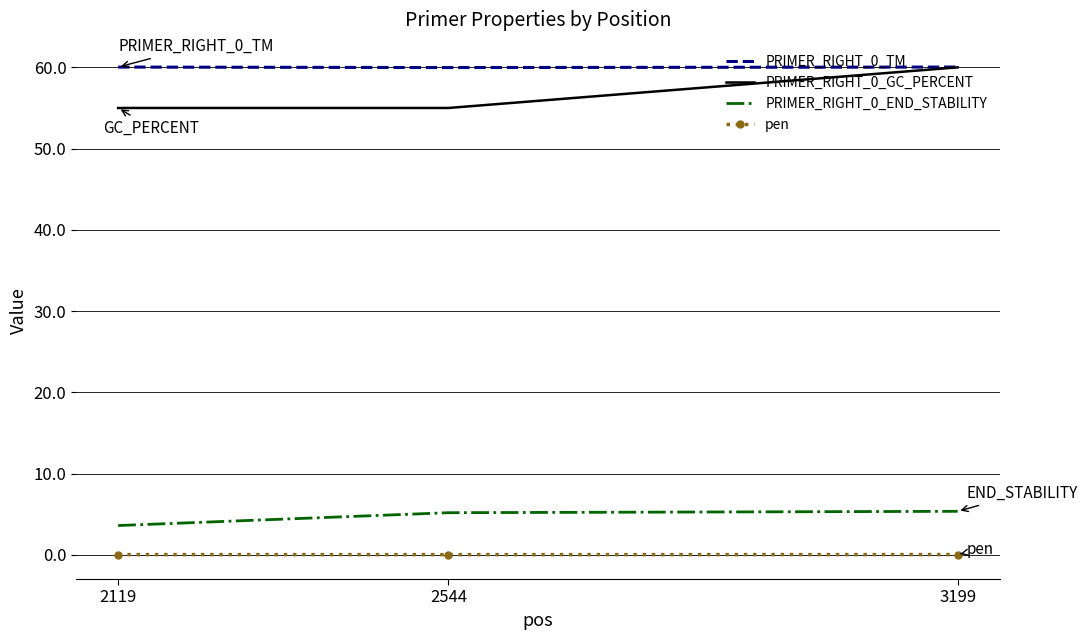

Is the value of pen at 3199 greater than the value of PRIMER_RIGHT_0_END_STABILITY at 2119?

No